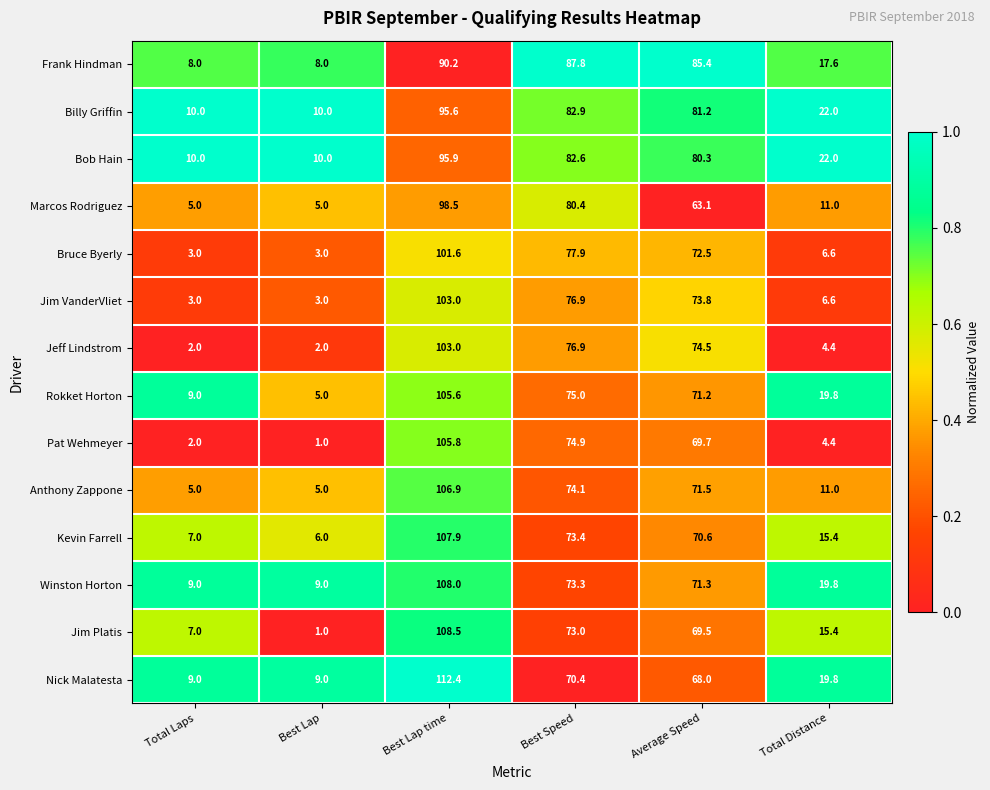

What is the highest value of the Bob Hain series?

95.9